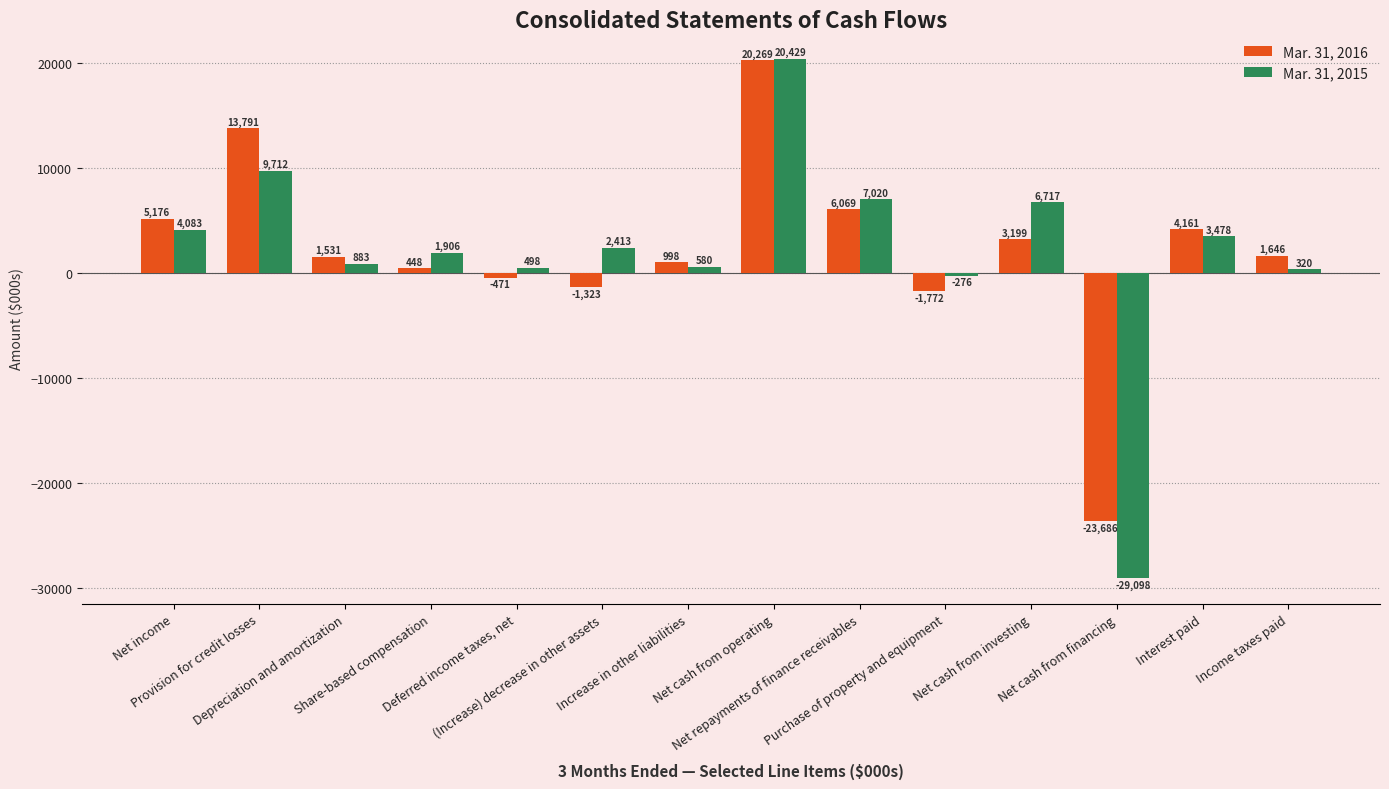

Rank the categories by Mar. 31, 2016 value from highest to lowest.

Net cash from operating, Provision for credit losses, Net repayments of finance receivables, Net income, Interest paid, Net cash from investing, Income taxes paid, Depreciation and amortization, Increase in other liabilities, Share-based compensation, Deferred income taxes, net, (Increase) decrease in other assets, Purchase of property and equipment, Net cash from financing